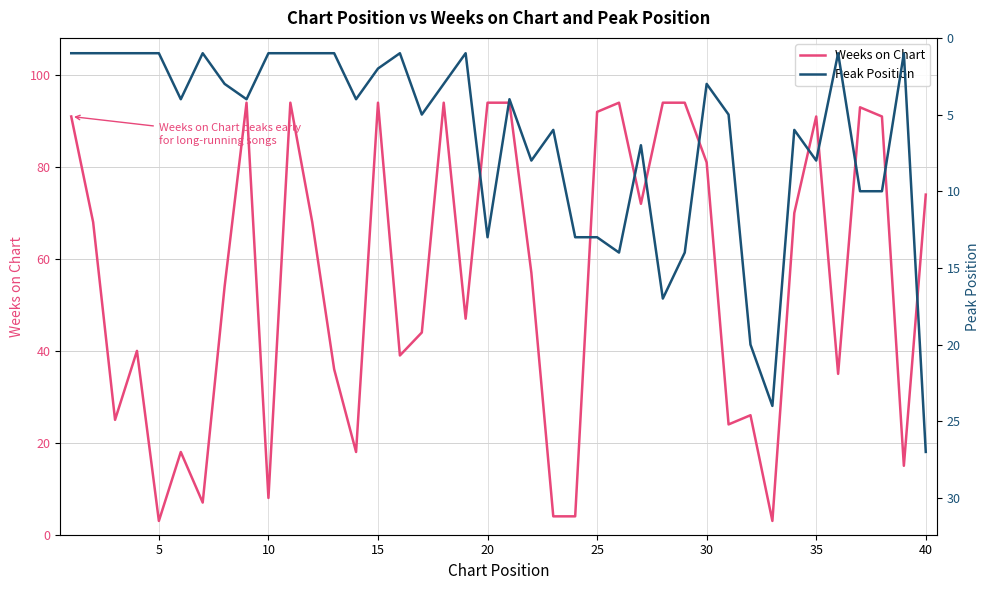

What is the maximum value for Weeks on Chart?

94